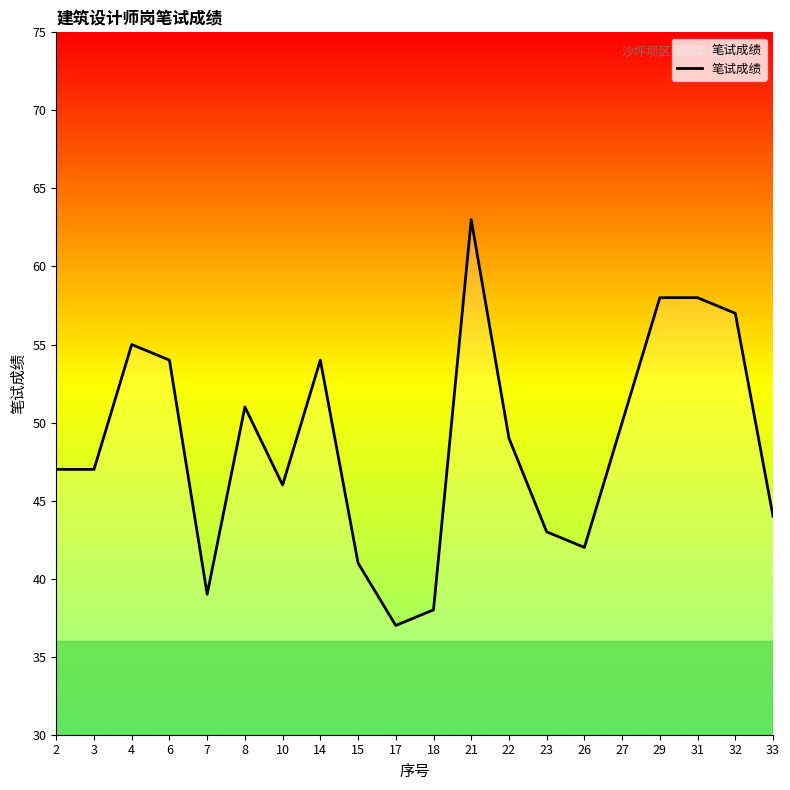

True or false: the data shows 54 at 14.

True